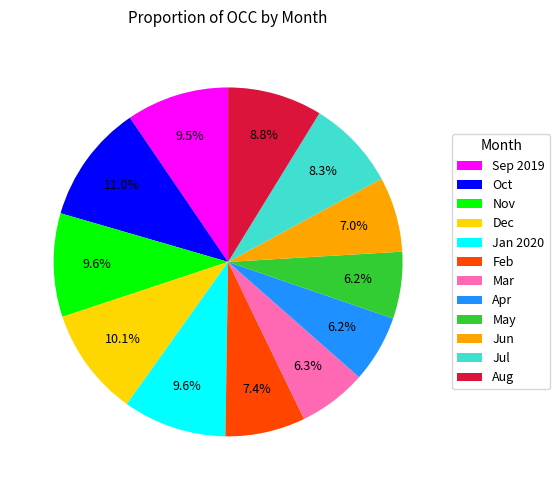

Combined, do Jan 2020 and Aug account for over 50%?

No